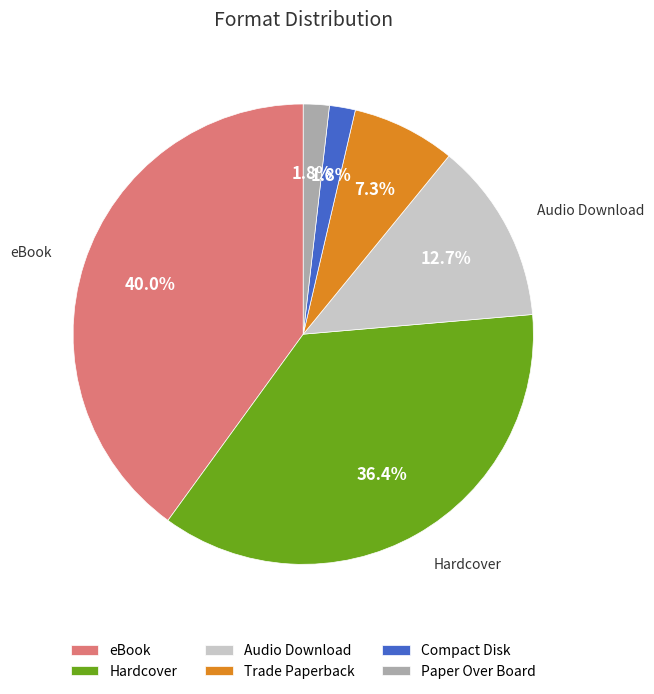

What is the largest slice in the pie chart?

eBook